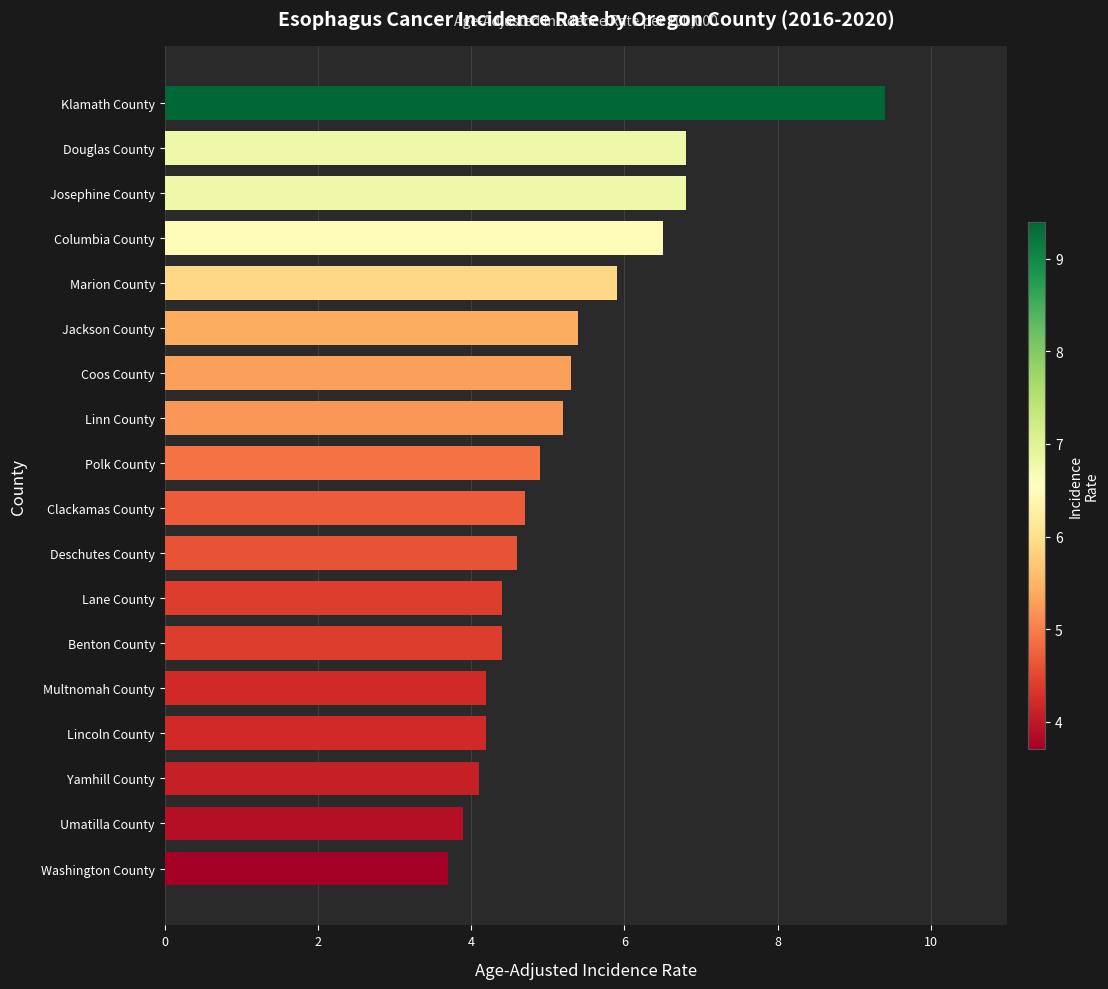

Reading top to bottom, what are all the values shown in this chart?

Klamath County=9.4	Douglas County=6.8	Josephine County=6.8	Columbia County=6.5	Marion County=5.9	Jackson County=5.4	Coos County=5.3	Linn County=5.2	Polk County=4.9	Clackamas County=4.7	Deschutes County=4.6	Lane County=4.4	Benton County=4.4	Multnomah County=4.2	Lincoln County=4.2	Yamhill County=4.1	Umatilla County=3.9	Washington County=3.7